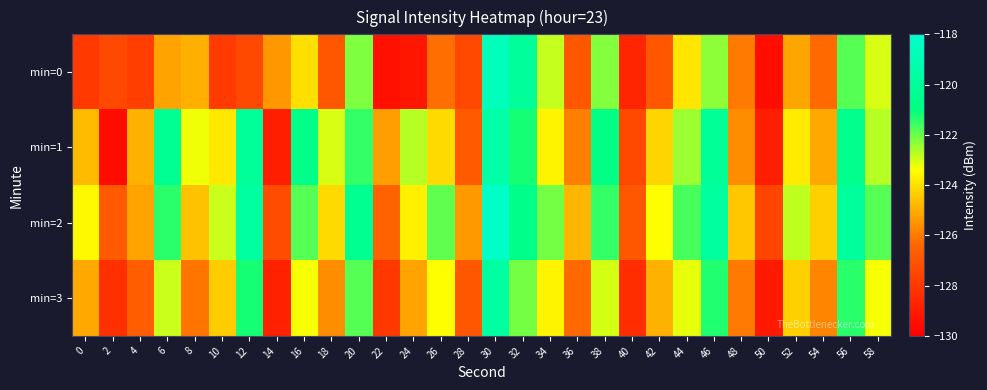

List the series in order of their overall mean, lowest first.

min=0, min=3, min=1, min=2